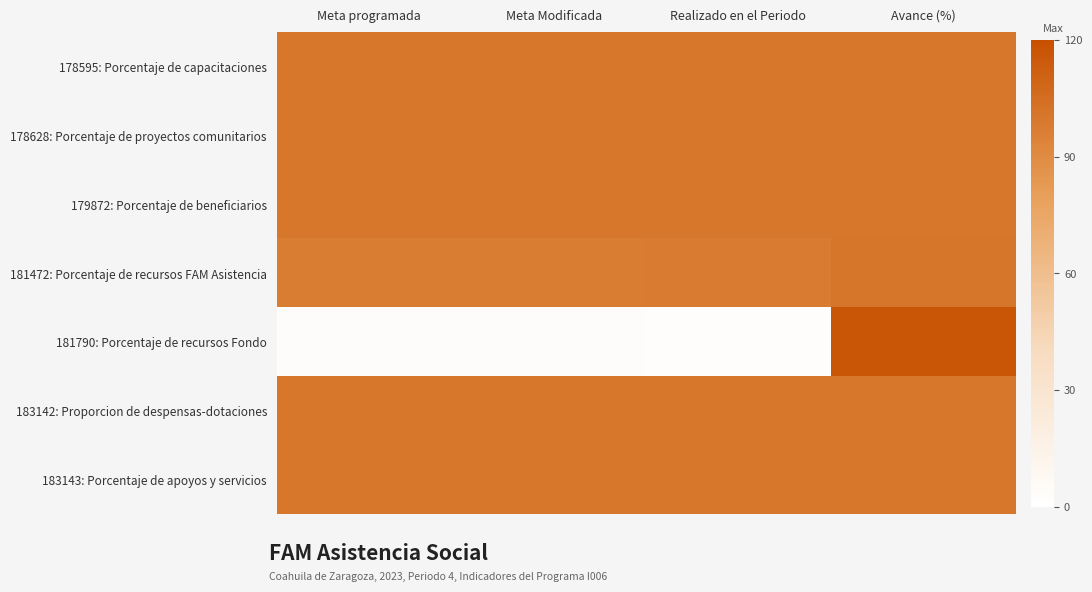

What is the total value across all series at Meta Modificada?

600.0